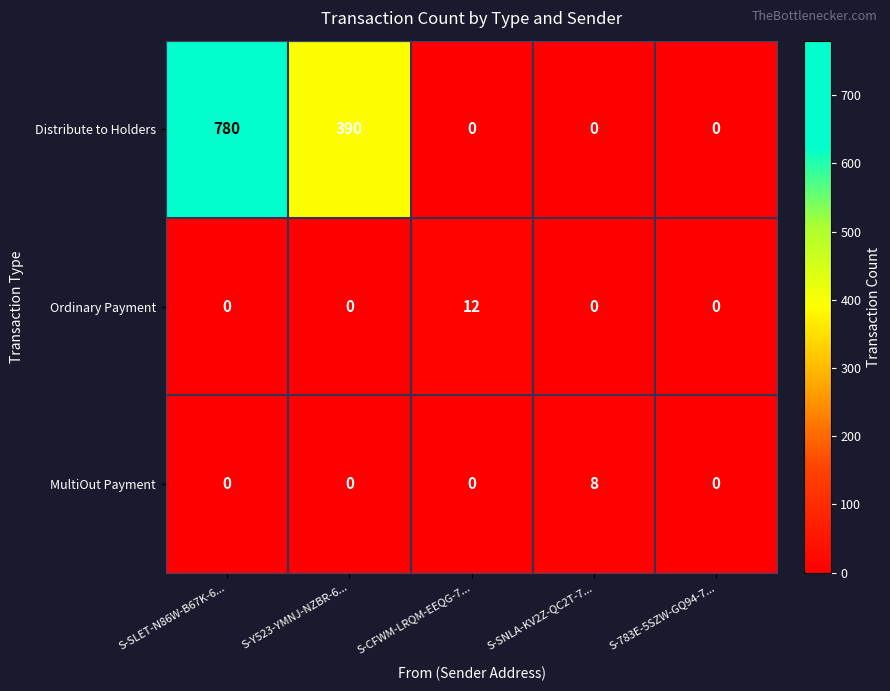

True or false: Ordinary Payment has a value of 0 at S-Y523-YMNJ-NZBR-6....

True